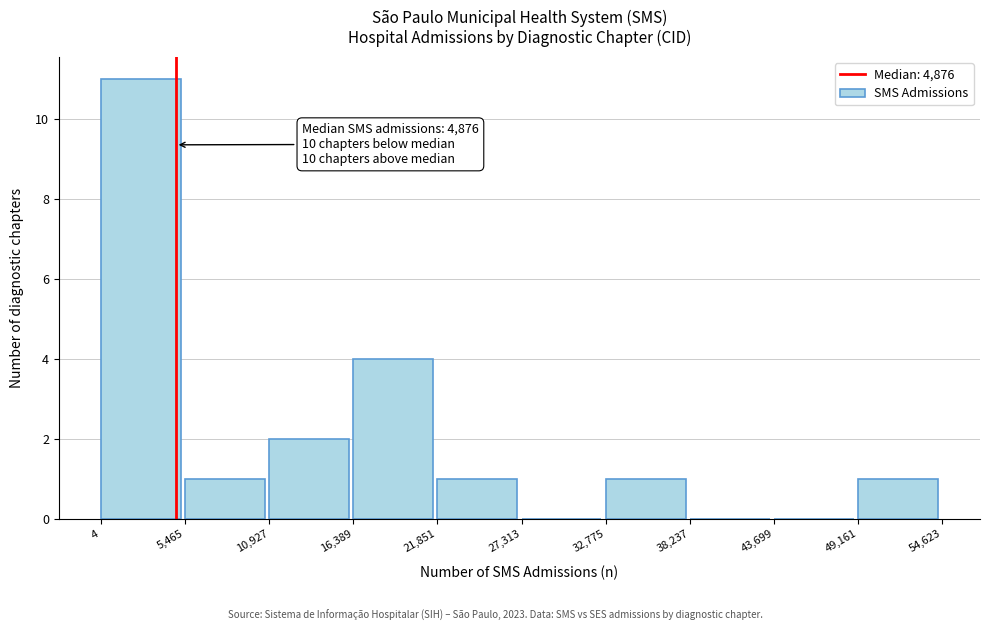

Which range on the x-axis has the tallest bar?

4 to 5,465